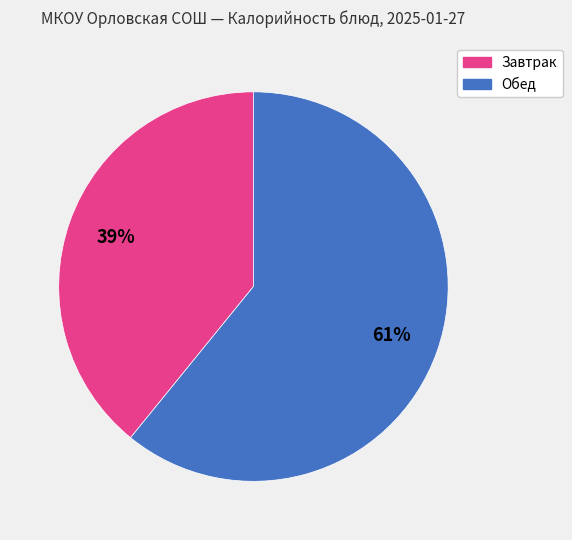

What percentage is the Обед slice, to the nearest percent?

61%